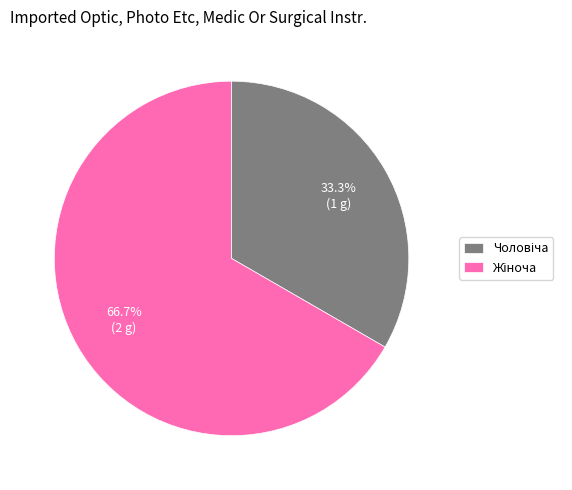

Is there a majority slice in this chart?

Yes